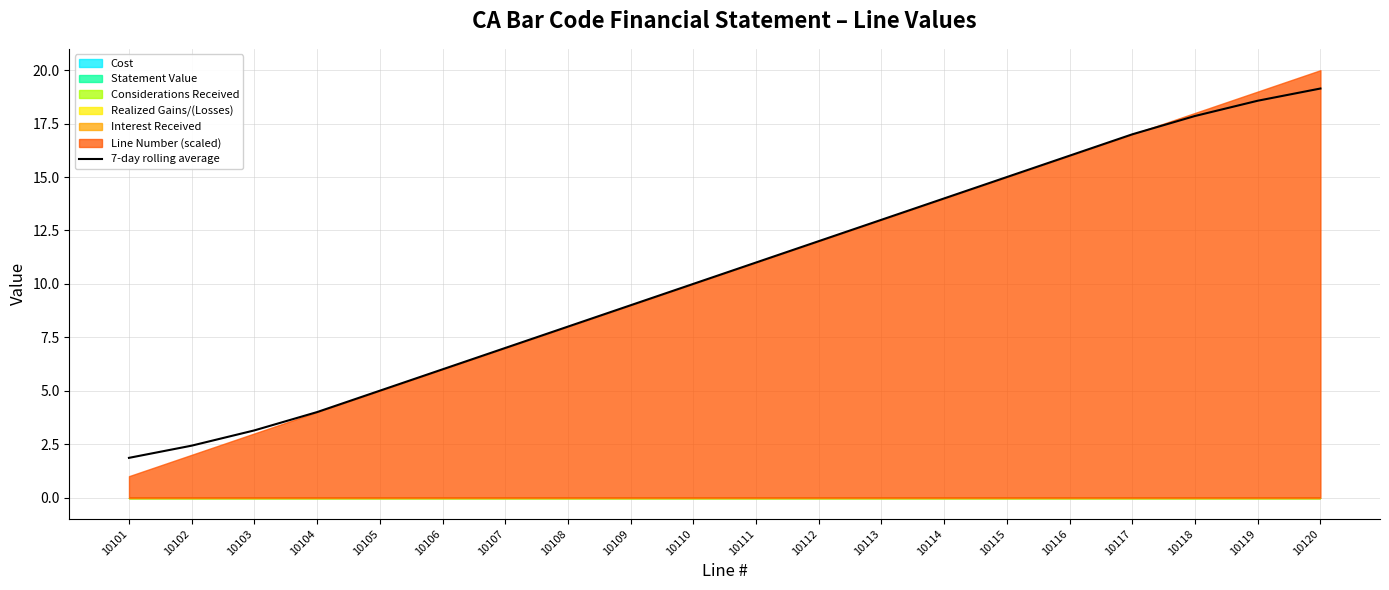

What is the value of the 17th point from the left?

17.0